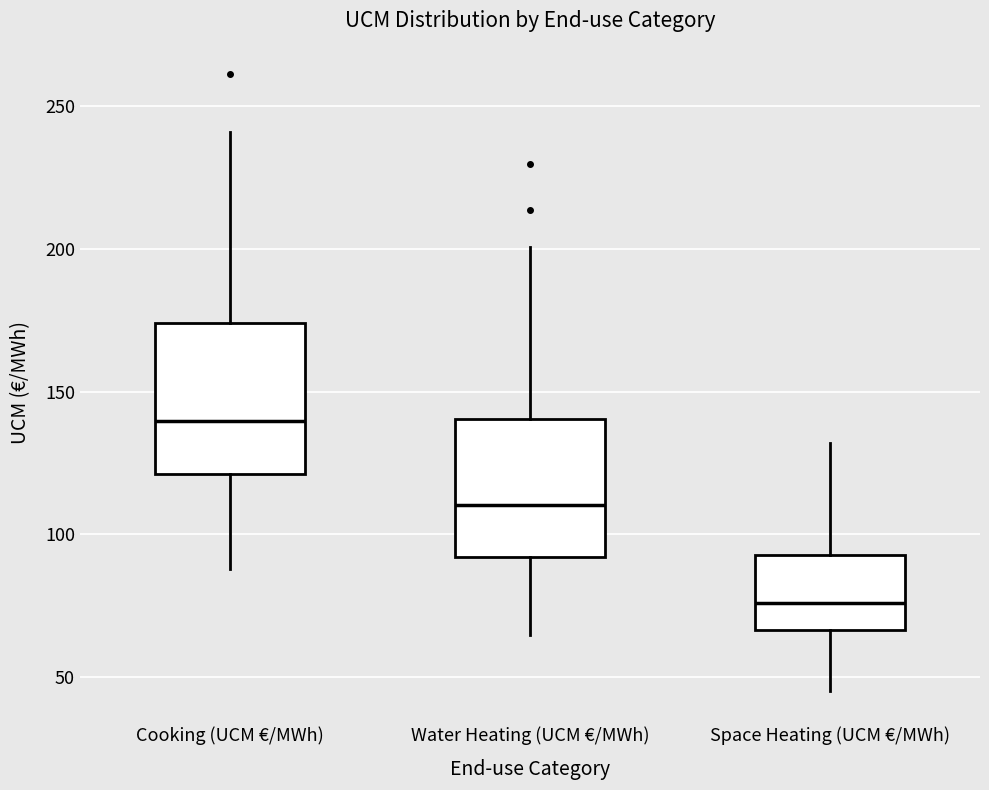

Where is the lower edge of the box for Cooking (UCM €/MWh) on the y-axis? The values are not printed on the chart, so give them approximately, as read against the axis.

120